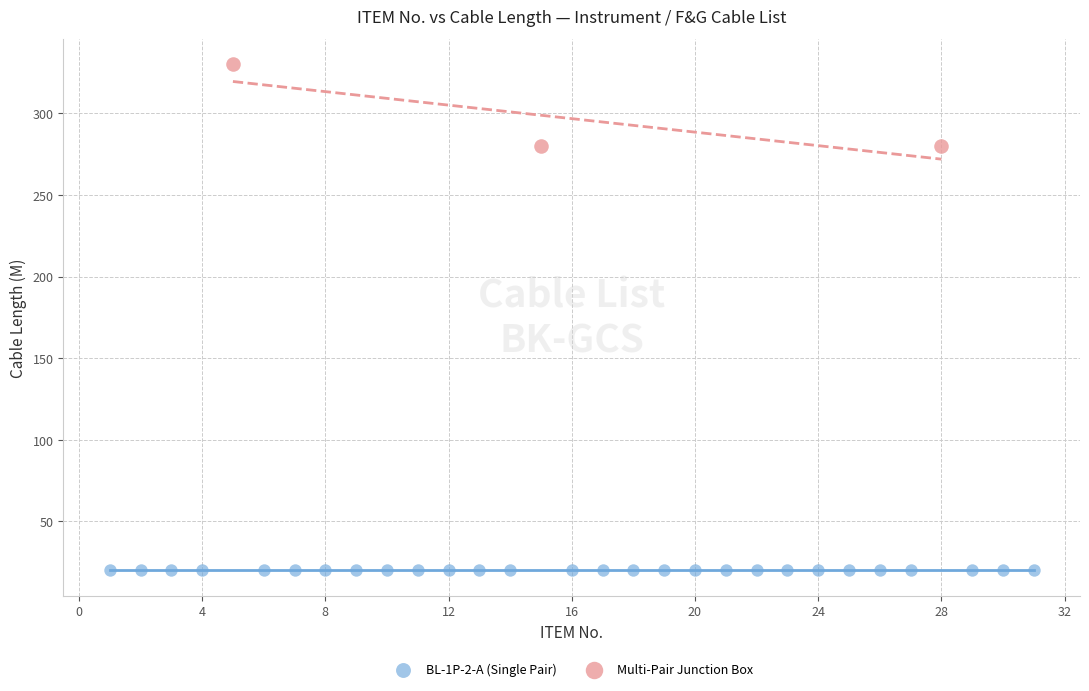

Which series contains the highest Y value?

Multi-Pair Junction Box